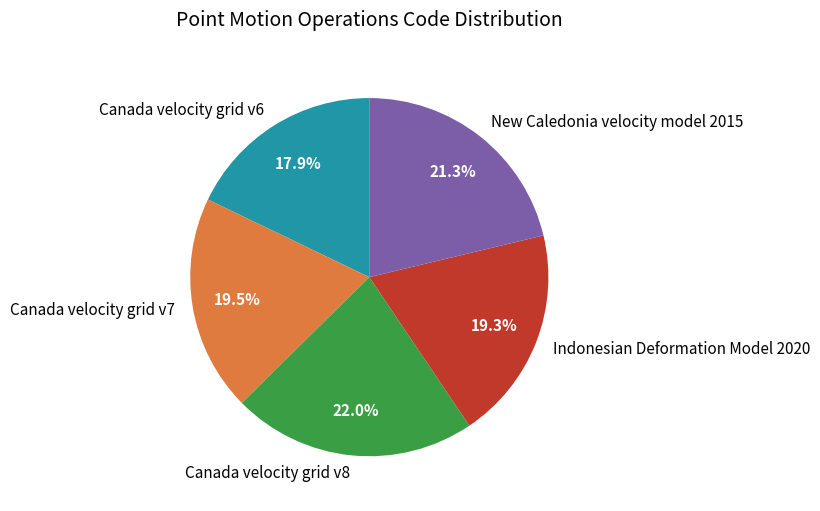

To the nearest percent, what is the difference between the Canada velocity grid v6 and New Caledonia velocity model 2015 slice percentages?

3%